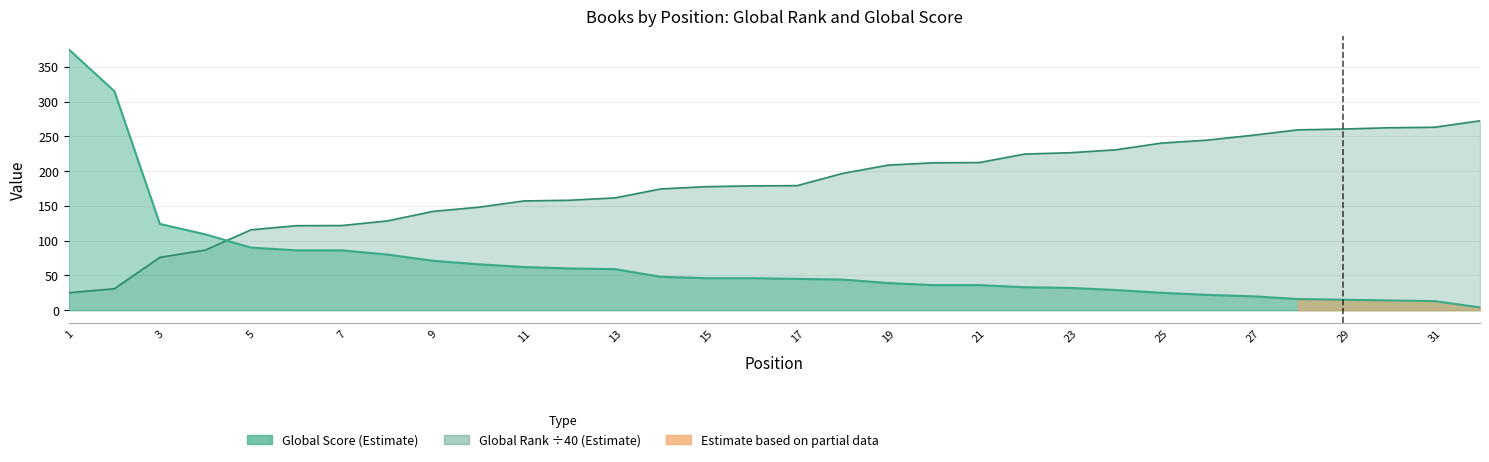

How many intersections are there between Global Score and Global Rank?

1